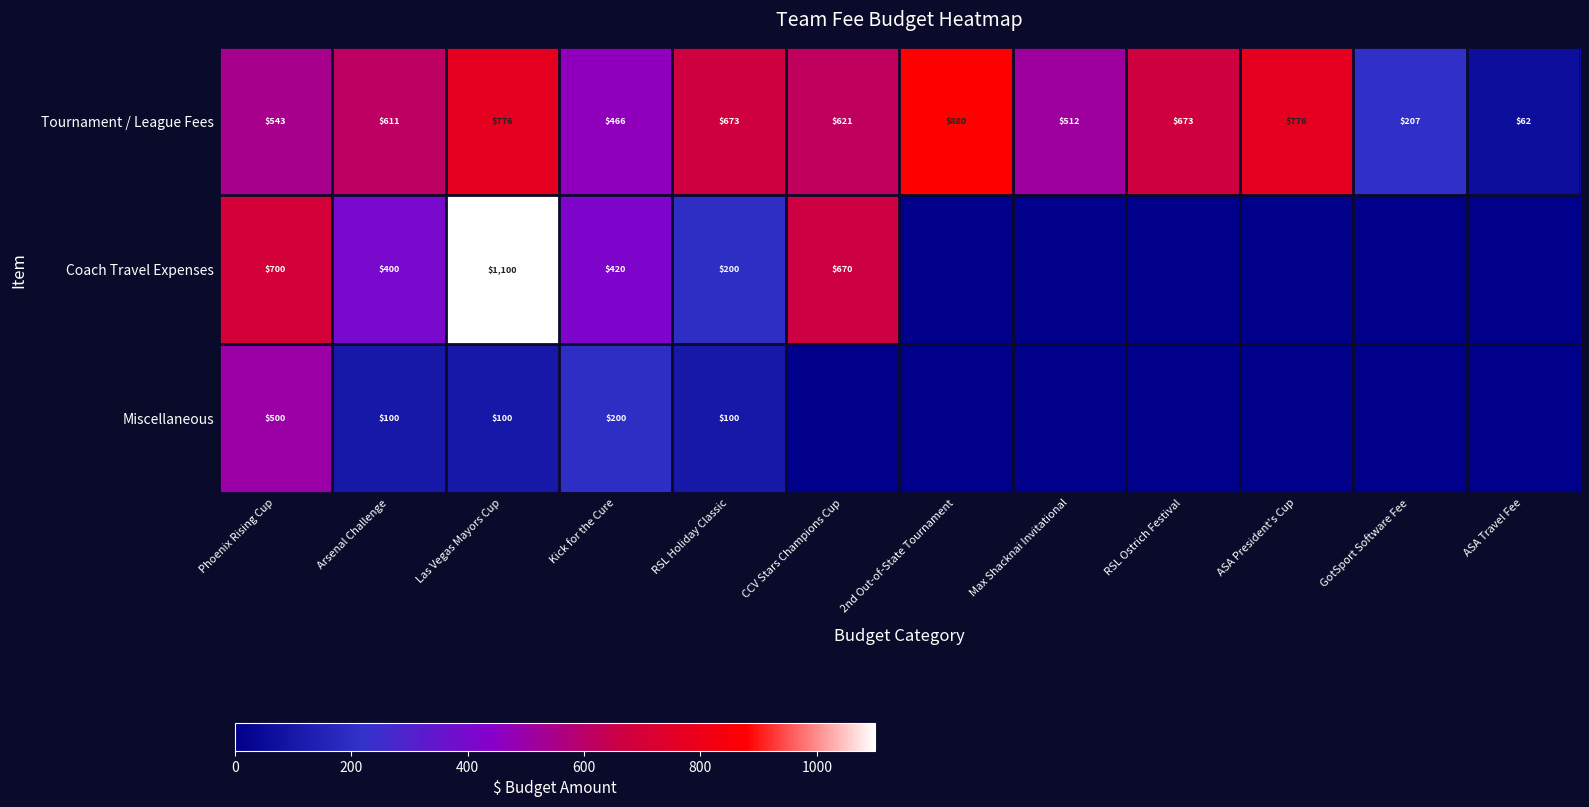

What is the total value across all series at Las Vegas Mayors Cup?

1976